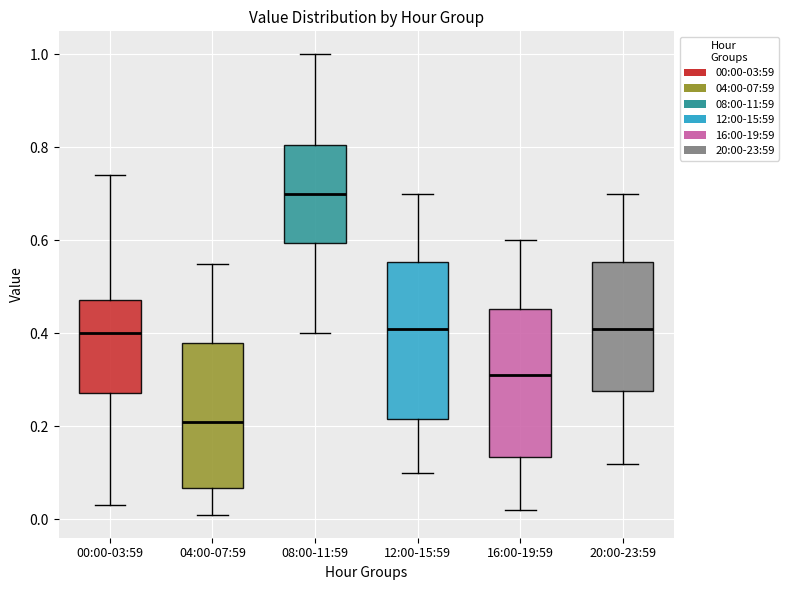

Reading left to right, transcribe this box plot: for each box, give where its median line is, the range the box spans, and where its two whiskers end, as read against the y-axis. The values are not printed on the chart, so give them approximately, as read against the axis.

00:00-03:59: median 0.40, box 0.28 to 0.48, whiskers 0.04 to 0.74
04:00-07:59: median 0.22, box 0.06 to 0.38, whiskers 0.02 to 0.56
08:00-11:59: median 0.70, box 0.60 to 0.80, whiskers 0.40 to 1.00
12:00-15:59: median 0.42, box 0.22 to 0.56, whiskers 0.10 to 0.70
16:00-19:59: median 0.32, box 0.14 to 0.46, whiskers 0.02 to 0.60
20:00-23:59: median 0.42, box 0.28 to 0.56, whiskers 0.12 to 0.70